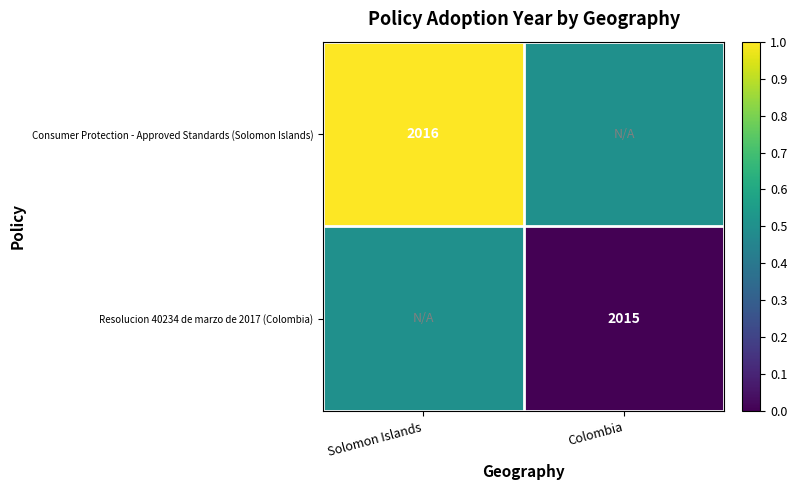

The Resolucion 40234 de marzo de 2017 (Colombia) series shows 3309.9 at Colombia. True or false?

False